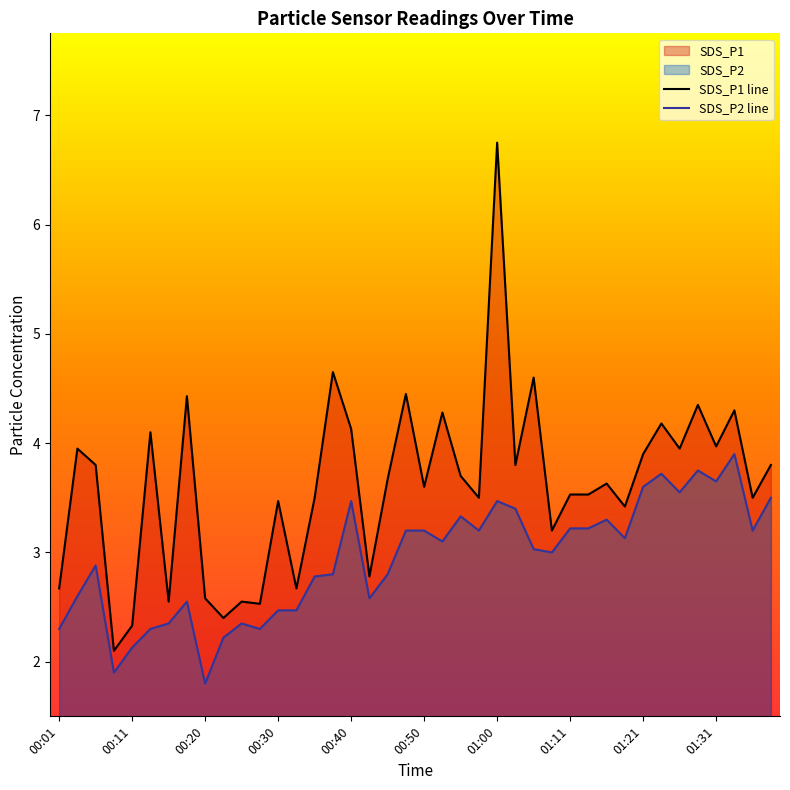

How many interior local peaks does the SDS_P1 series have?

14